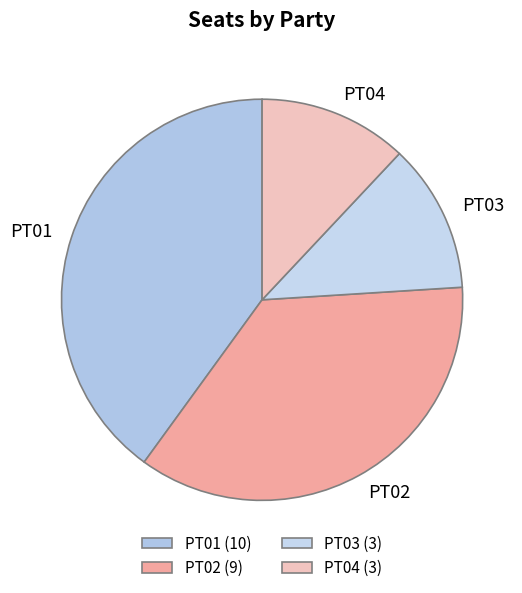

What is the change in value from PT01 to PT02?

-1